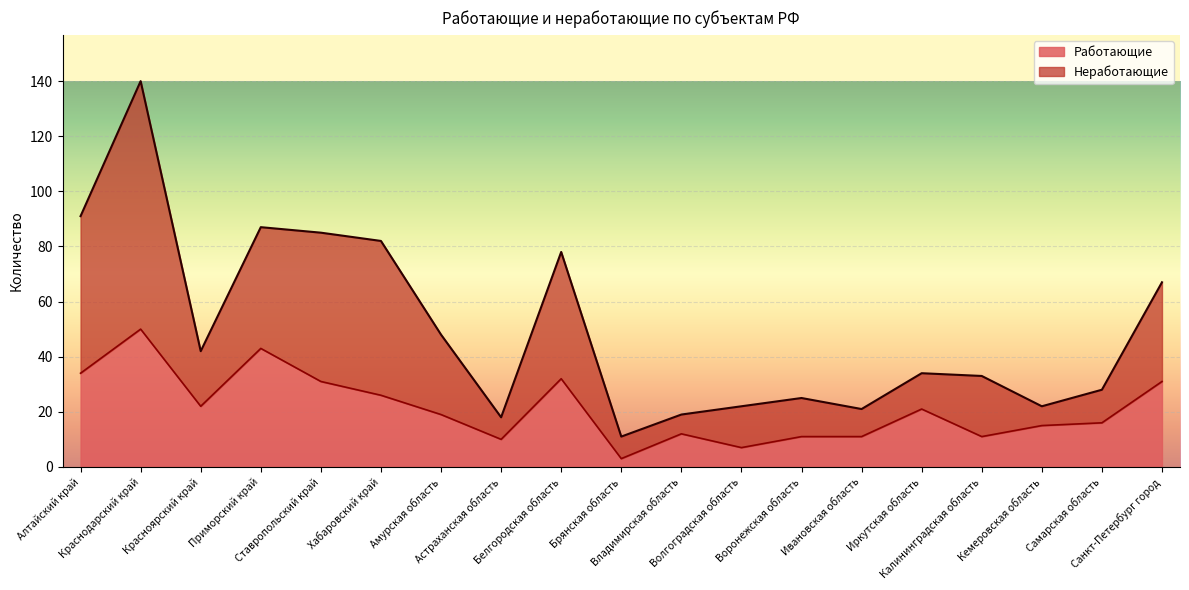

Which has a higher value, Брянская область or Хабаровский край?

Хабаровский край